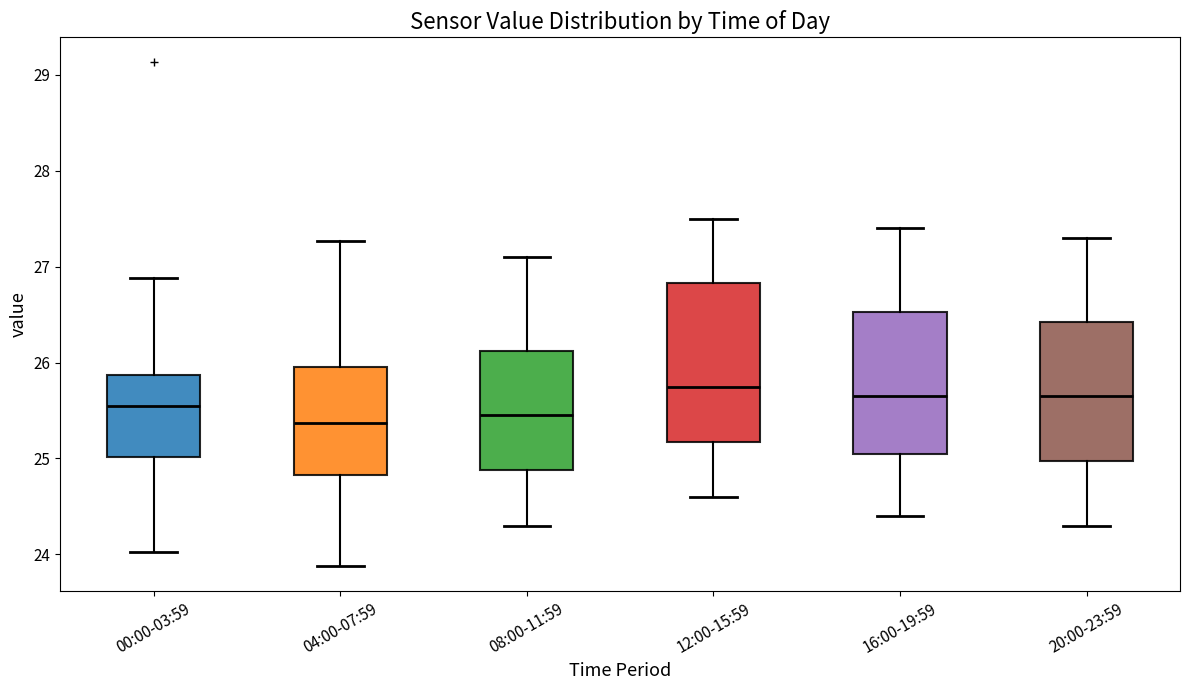

Which box is the tallest, from its lower edge to its upper edge?

12:00-15:59